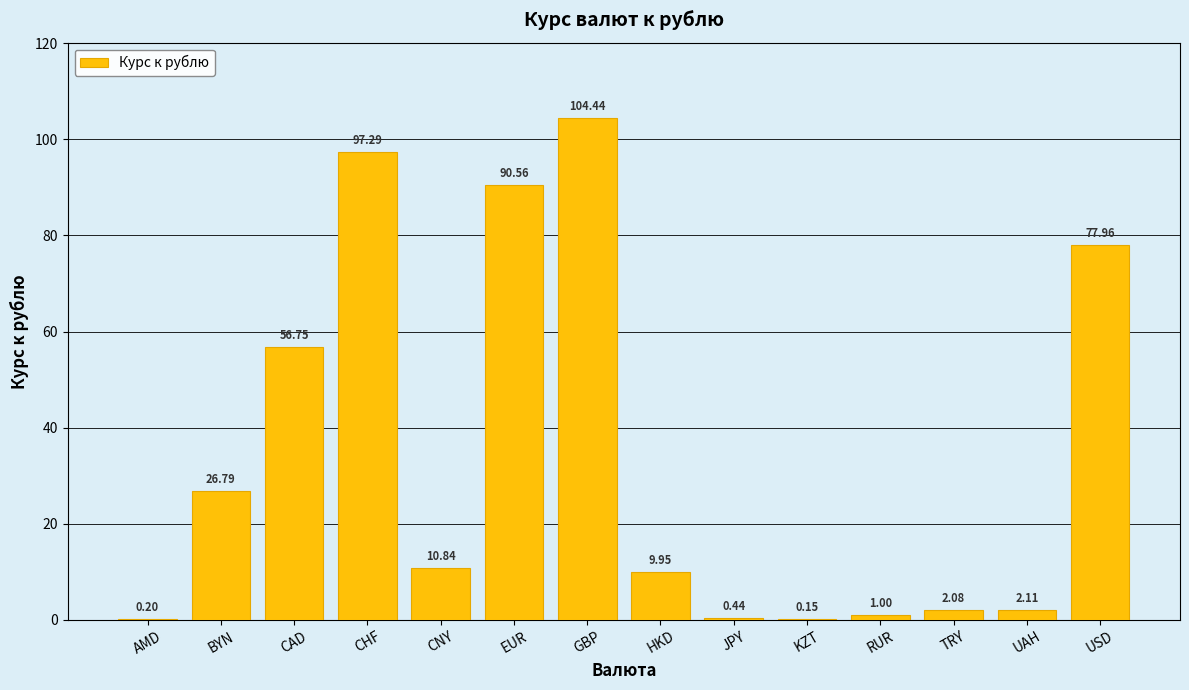

The value at CAD is 56.8. True or false?

True